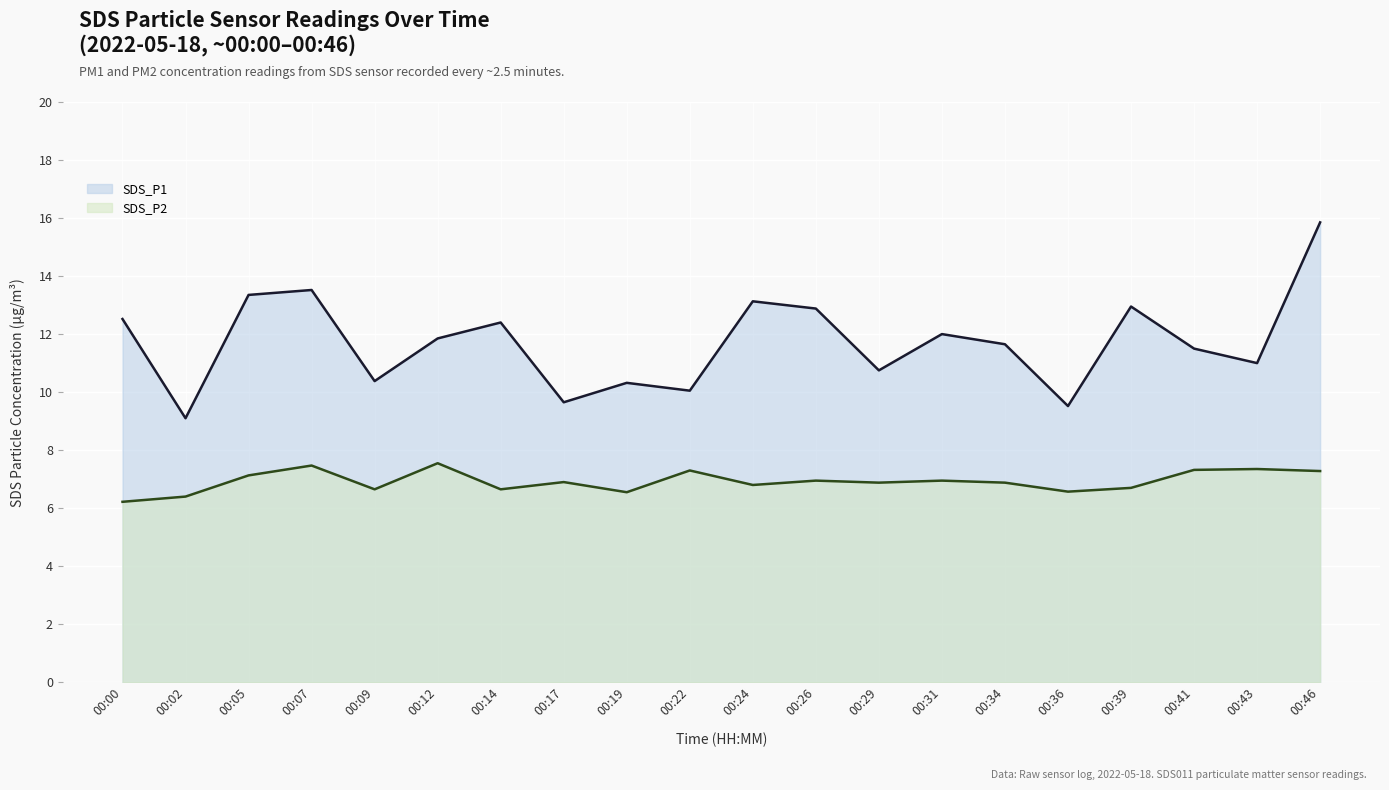

Which series has the largest total across all categories?

SDS_P1